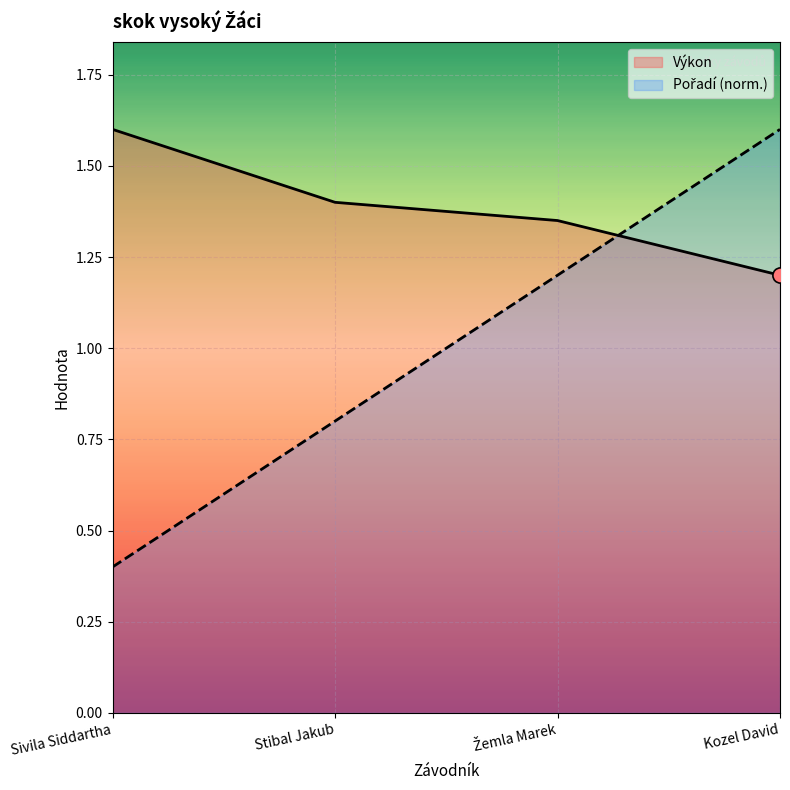

Which series has the largest total across all categories?

Výkon